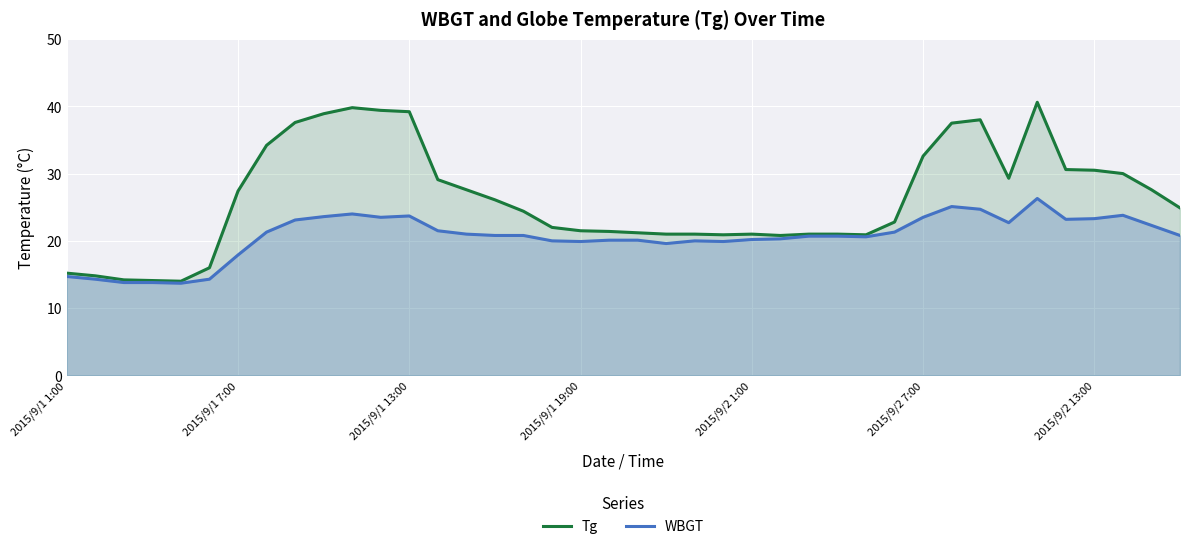

What is the sum of the Tg values at 23 and 21?

41.9